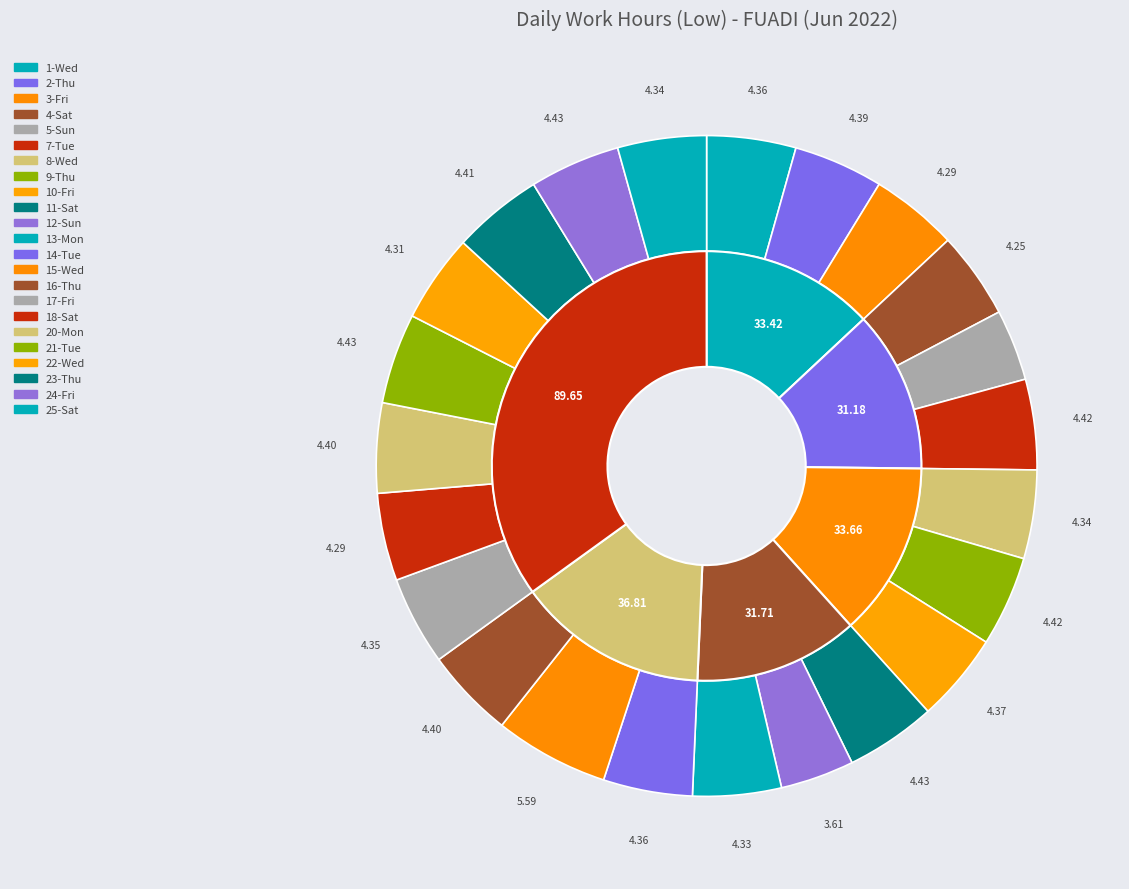

Count the number of slices in the pie.

23